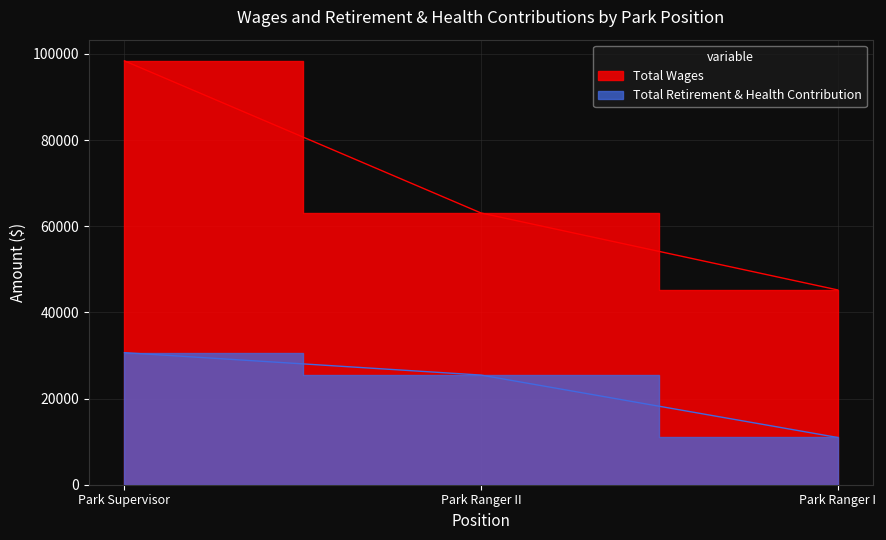

Rank the series at Park Supervisor from lowest to highest value.

Total Retirement & Health Contribution, Total Wages